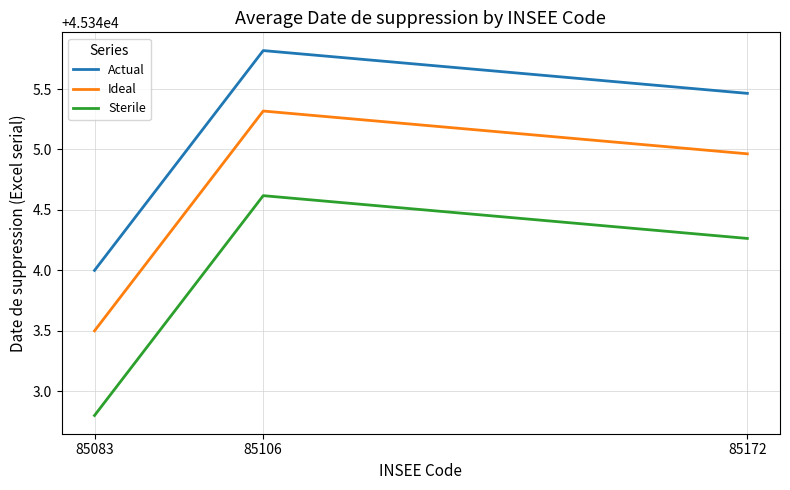

What is the difference between the Ideal values at 85172 and 85106?

0.4